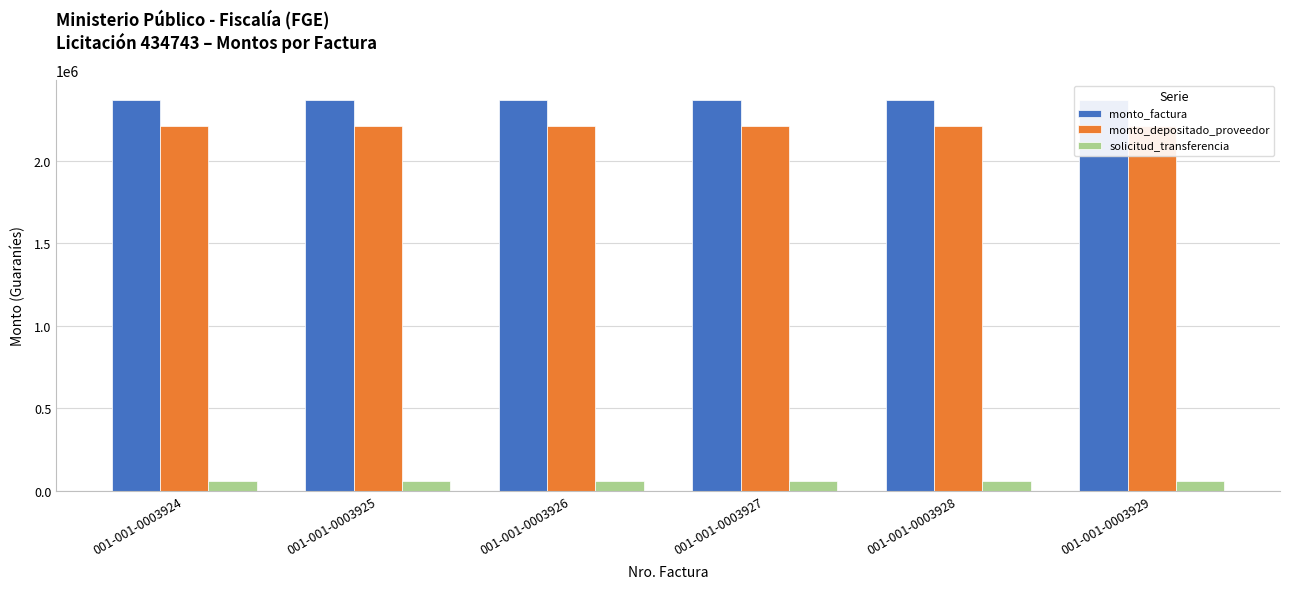

Rank the series at 001-001-0003927 from lowest to highest value.

solicitud_transferencia, monto_depositado_proveedor, monto_factura